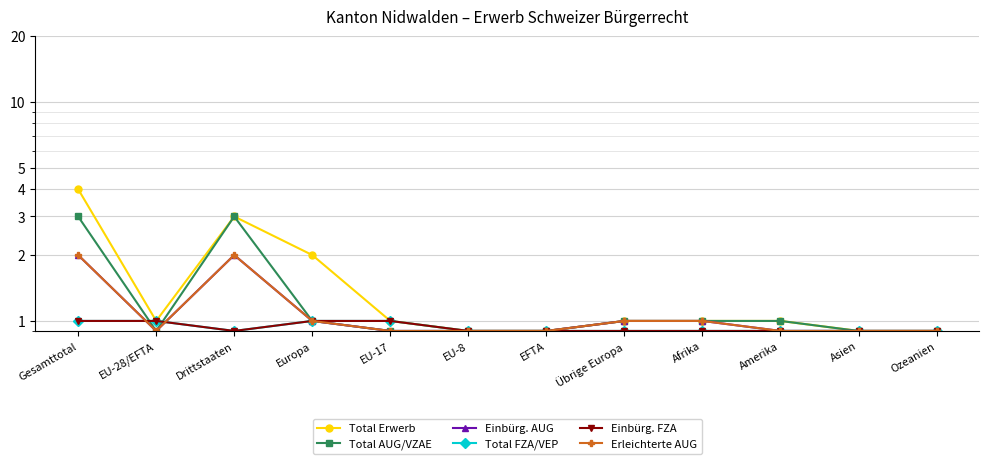

Which series changed the most between Gesamttotal and EU-28/EFTA?

Total Erwerb